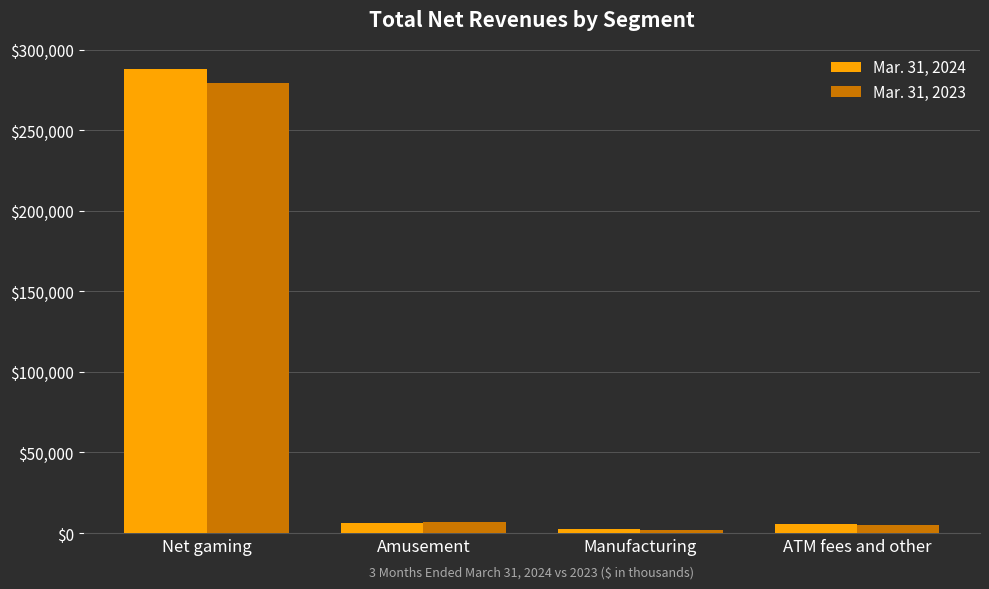

What is the difference between the second highest and minimum values in the Mar. 31, 2024 series?

3920